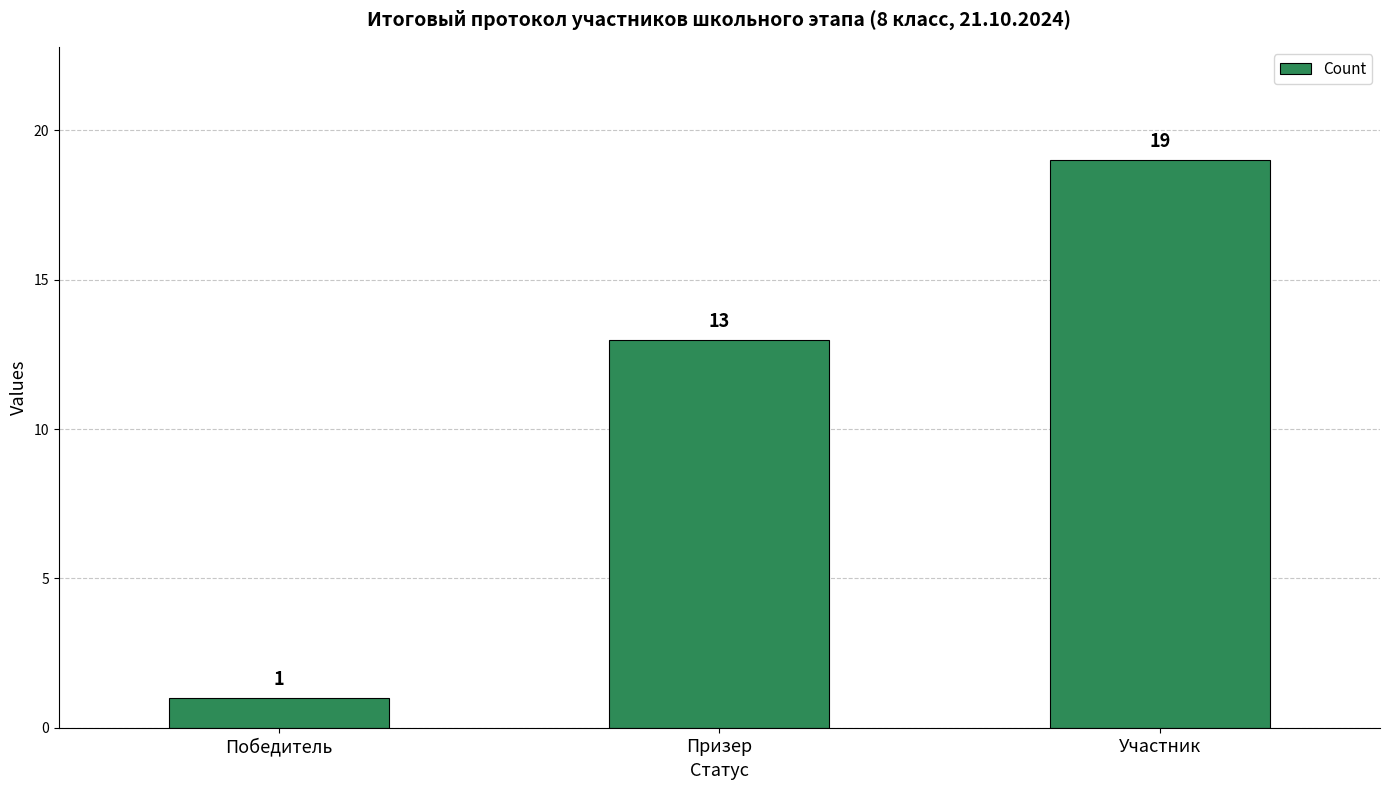

What is the difference between the maximum and minimum values?

18